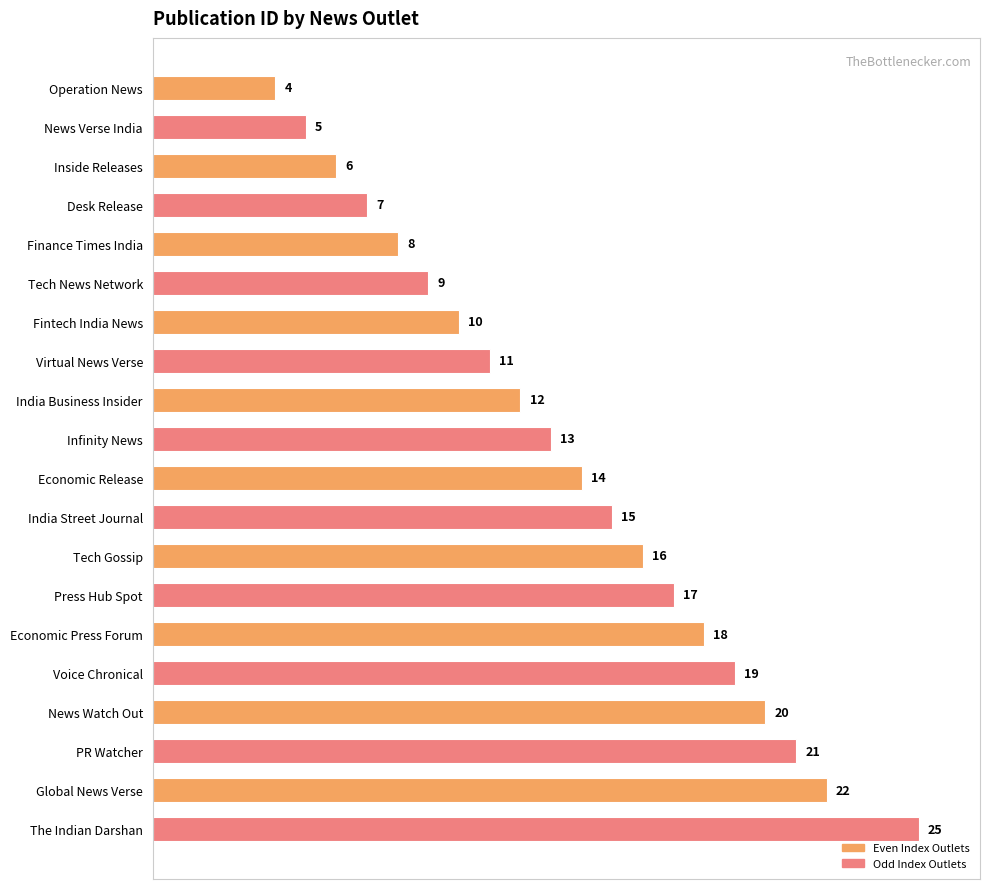

Reading top to bottom, transcribe all the data shown in this chart.

4	5	6	7	8	9	10	11	12	13	14	15	16	17	18	19	20	21	22	25